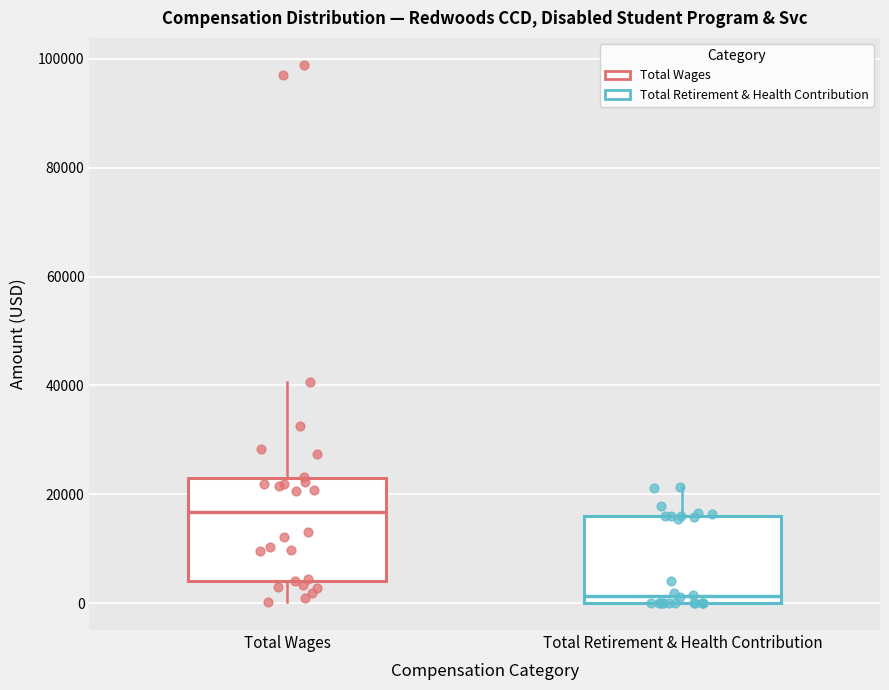

Reading left to right, transcribe this box plot: for each box, give where its median line is, the range the box spans, and where its two whiskers end, as read against the y-axis. The values are not printed on the chart, so give them approximately, as read against the axis.

Total Wages: median 16000, box 4000 to 22000, whiskers 0 to 40000
Total Retirement & Health Contribution: median 2000, box 0 to 16000, whiskers 0 to 22000